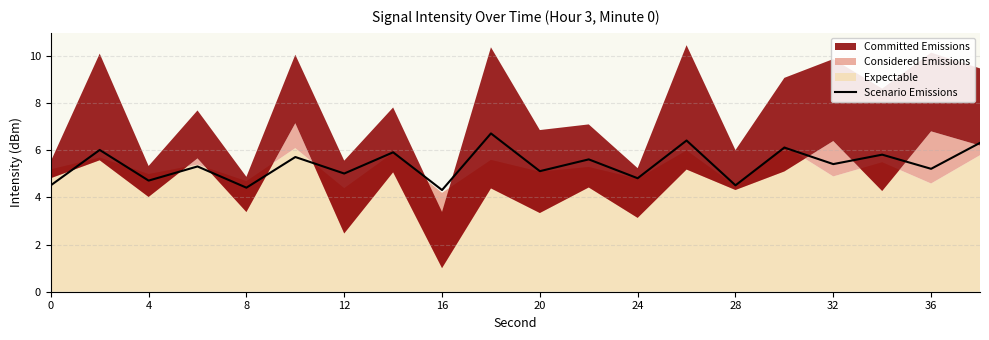

Is it true that Scenario Emissions equals 3.1 at 8?

False